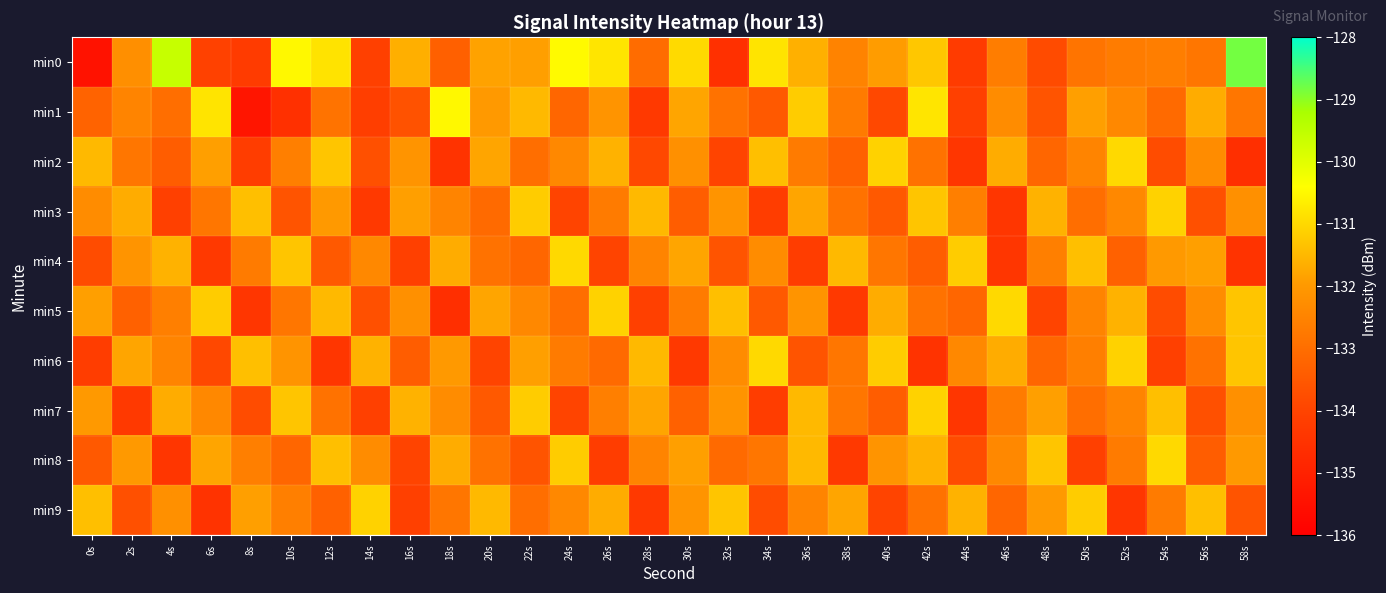

Which series has the largest total across all categories?

min0